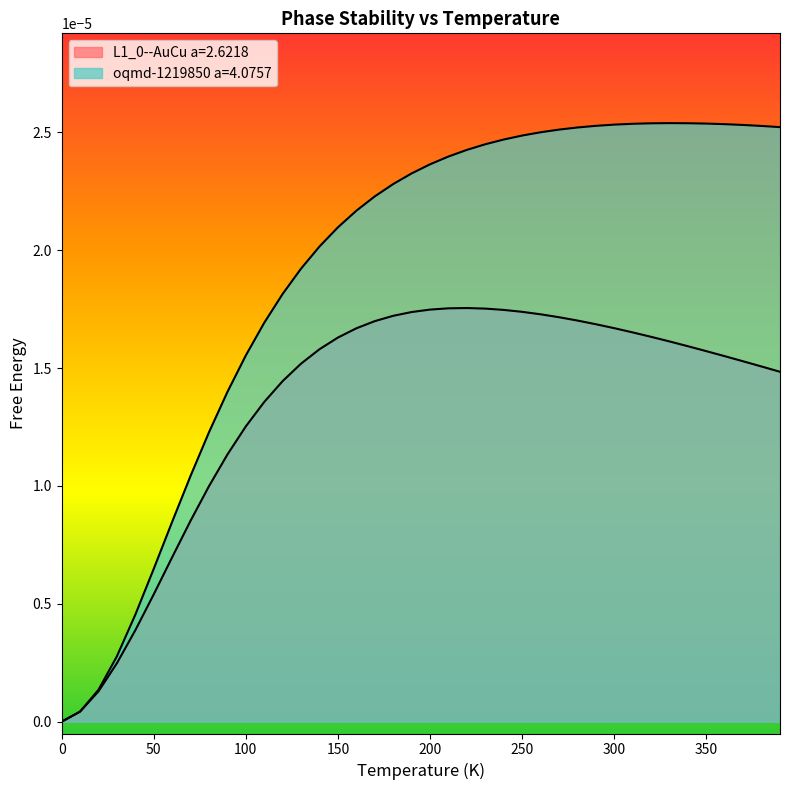

What position from the left is 130.0?

14